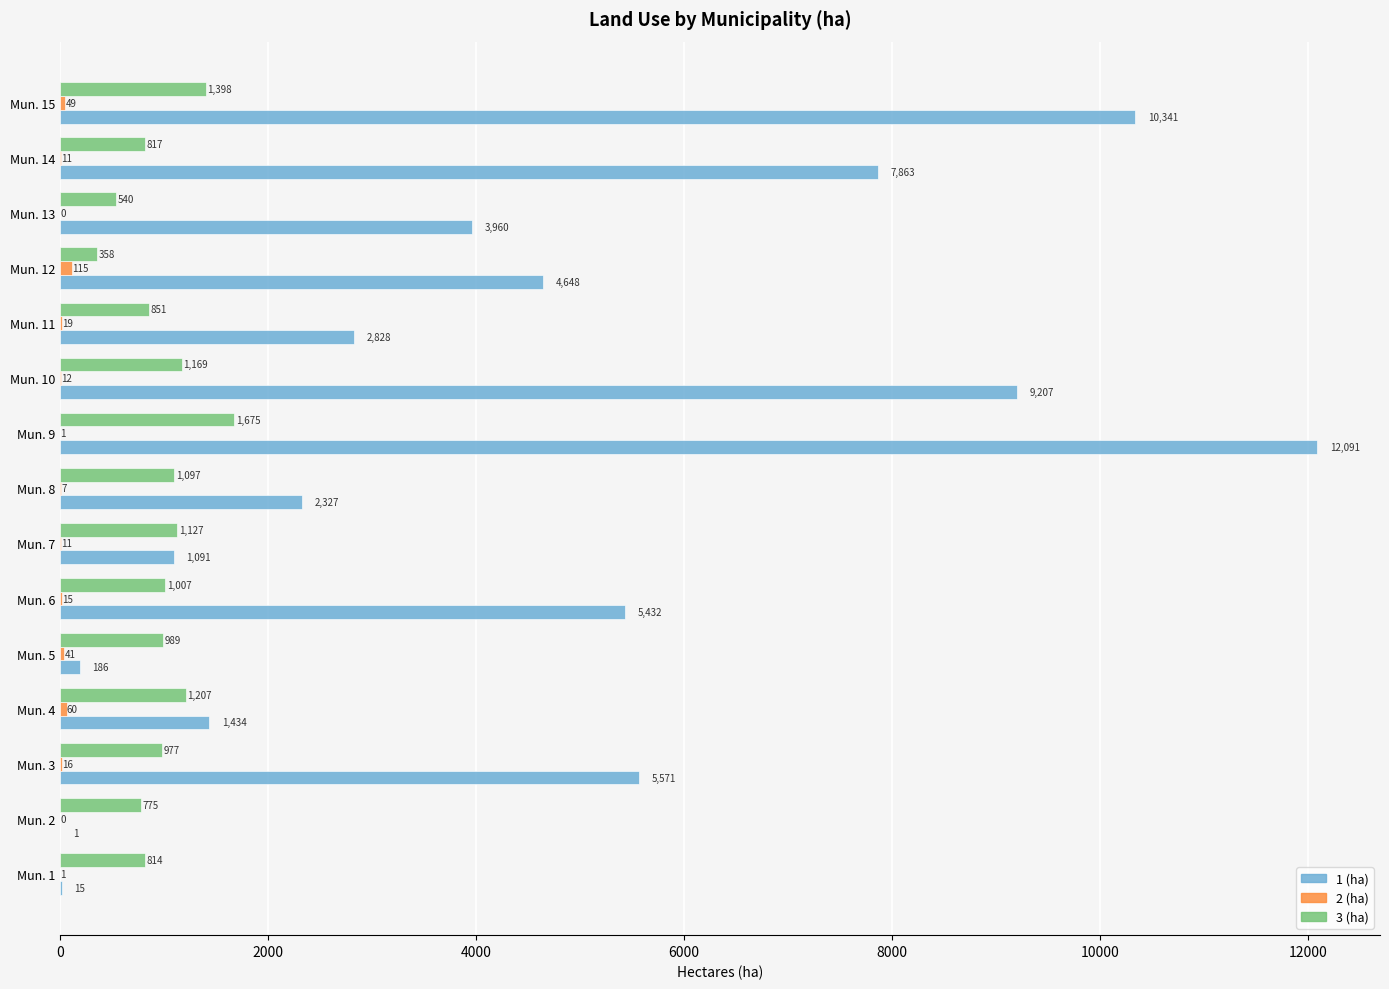

True or false: 3 (ha) has a value of 1168.6 at Mun. 10.

True